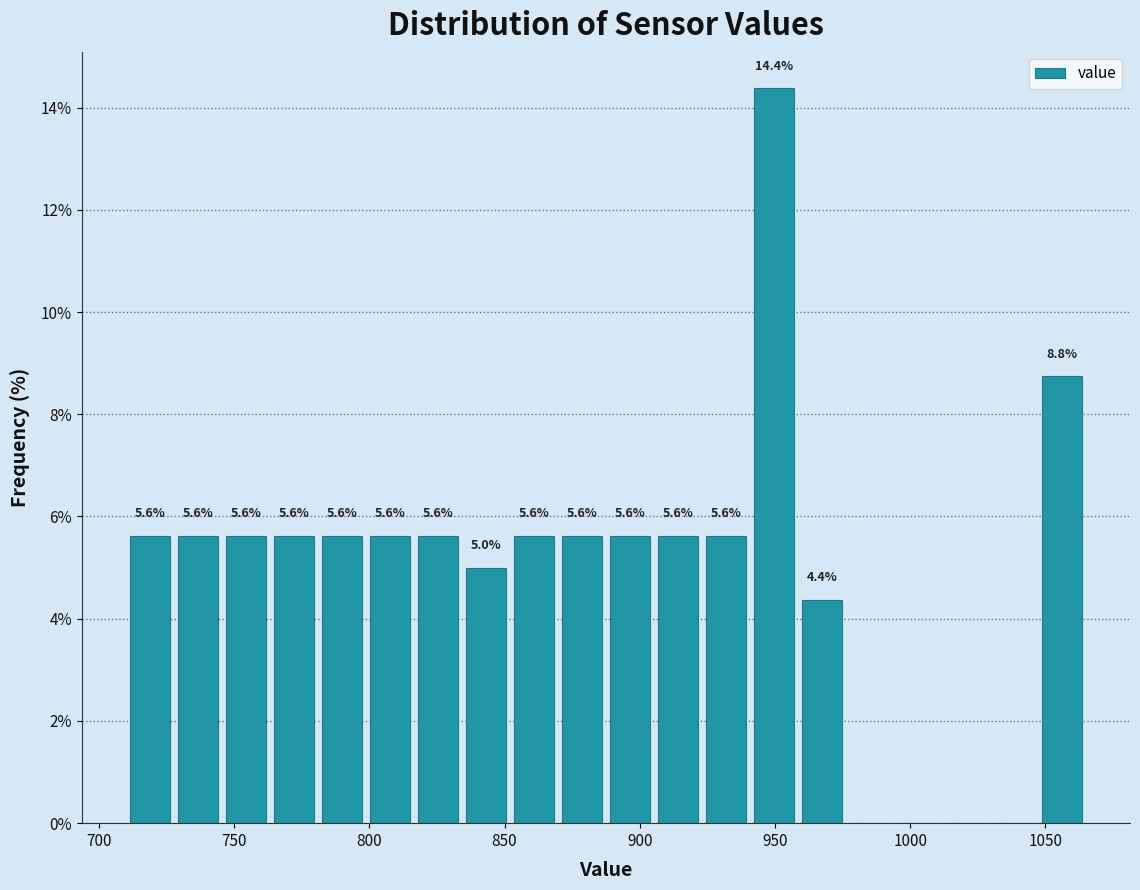

Around what value on the x-axis is the tallest bar? Give the approximate position of its centre, as read against the axis.

950